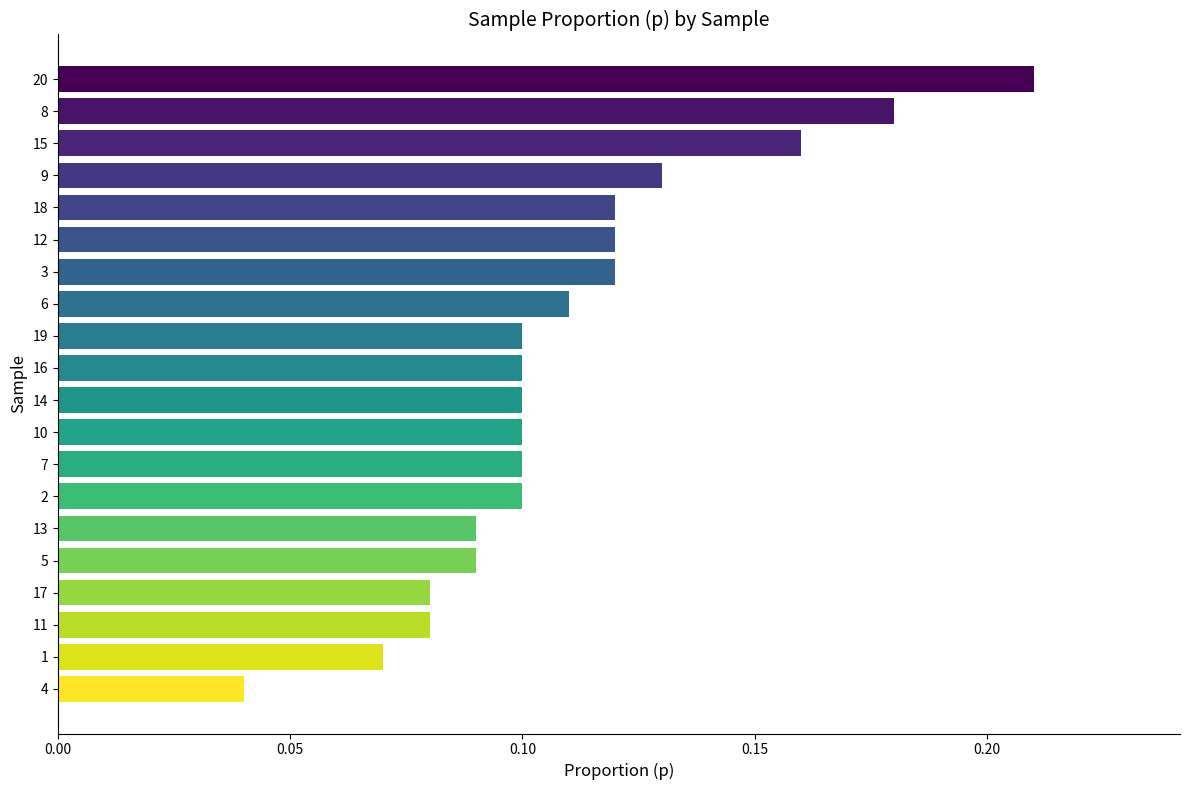

The chart shows a value of 0.1 at 18. True or false?

True